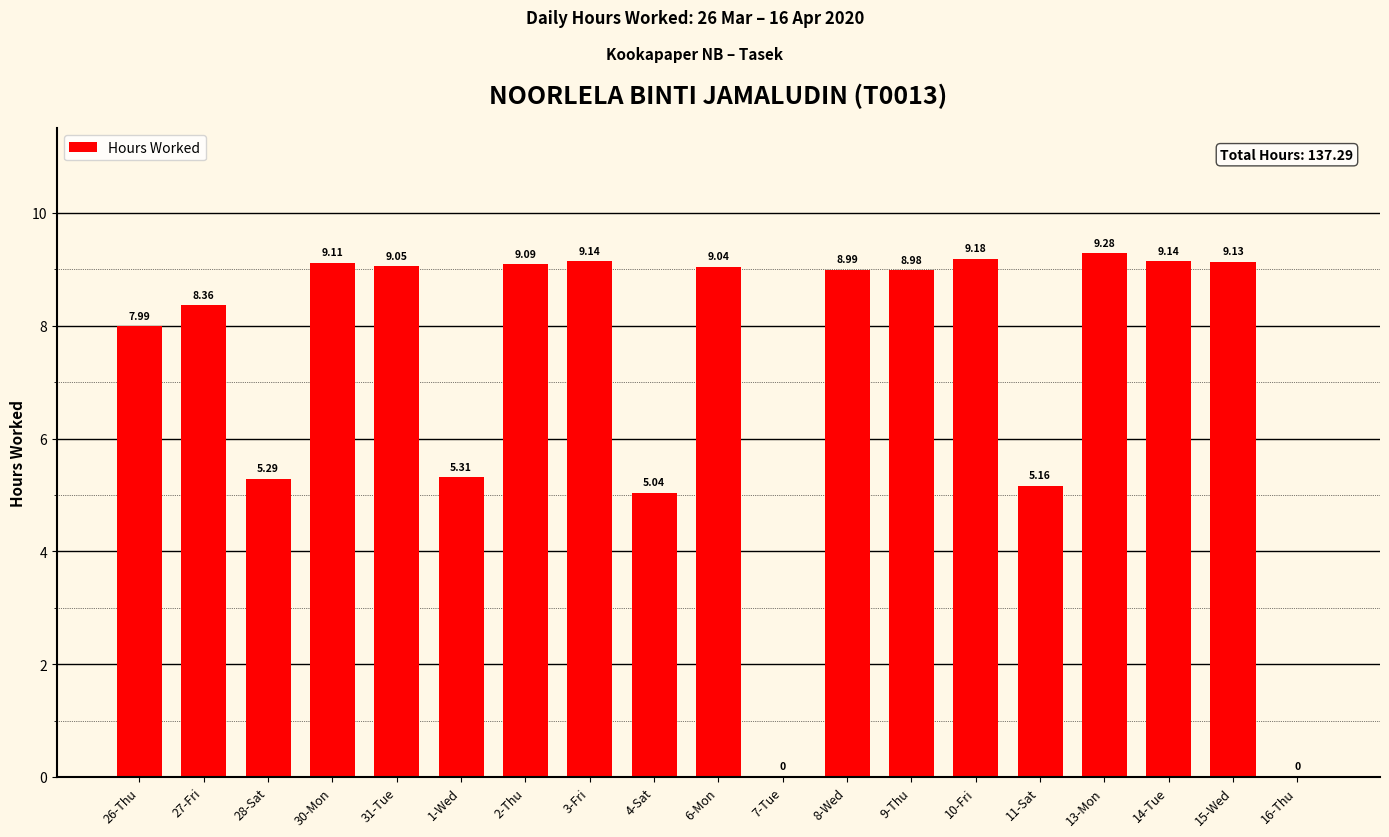

What is the ratio of the value at 4-Sat to the value at 9-Thu?

0.6